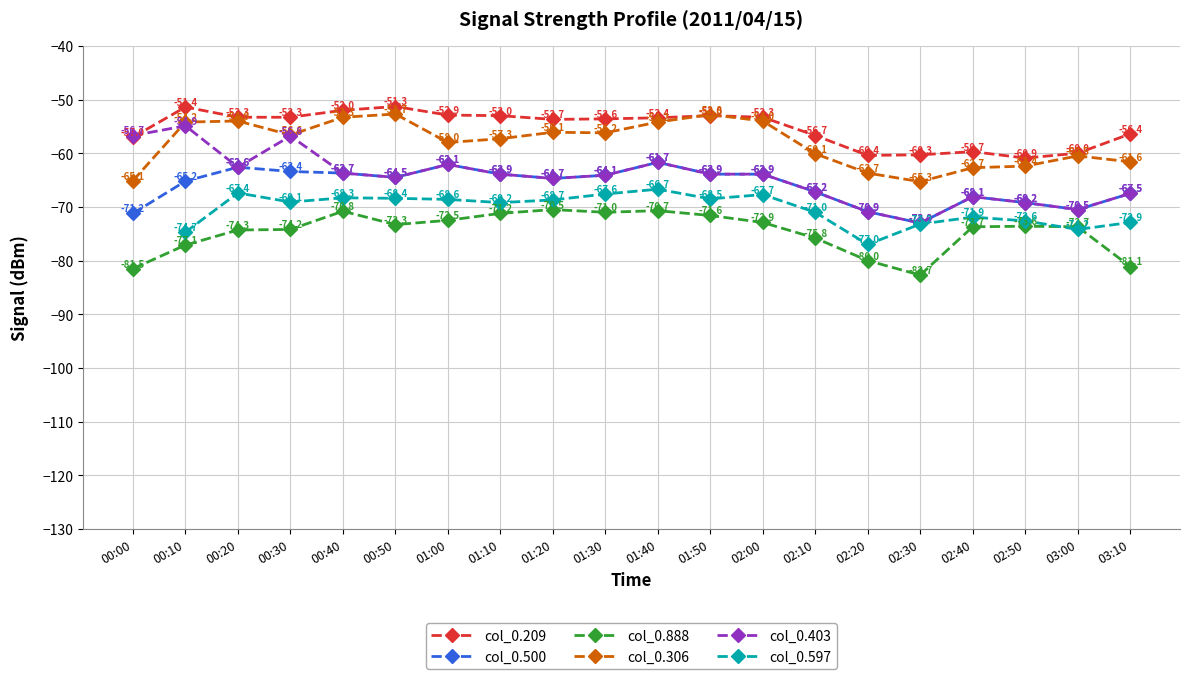

How many interior local valleys does the col_0.888 series have?

3